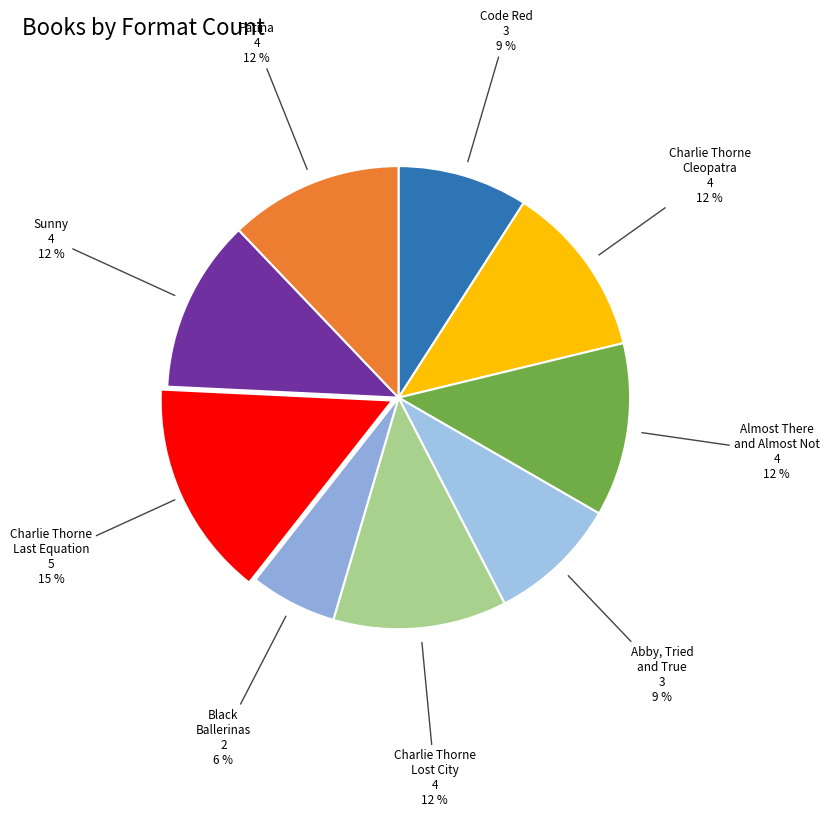

How many slices are in this pie chart?

9